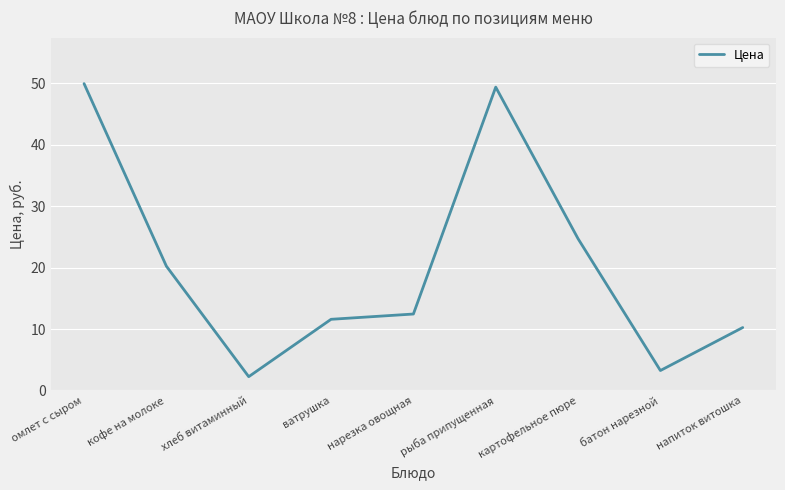

What position from the left is рыба припущенная?

6